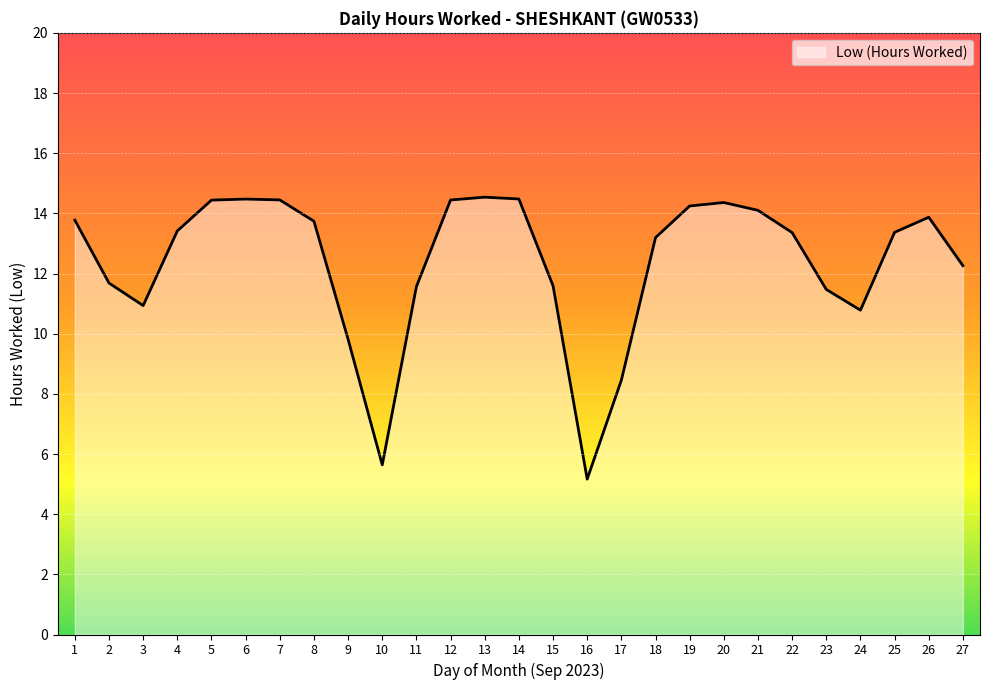

The chart shows a value of 14.4 at 7. True or false?

True